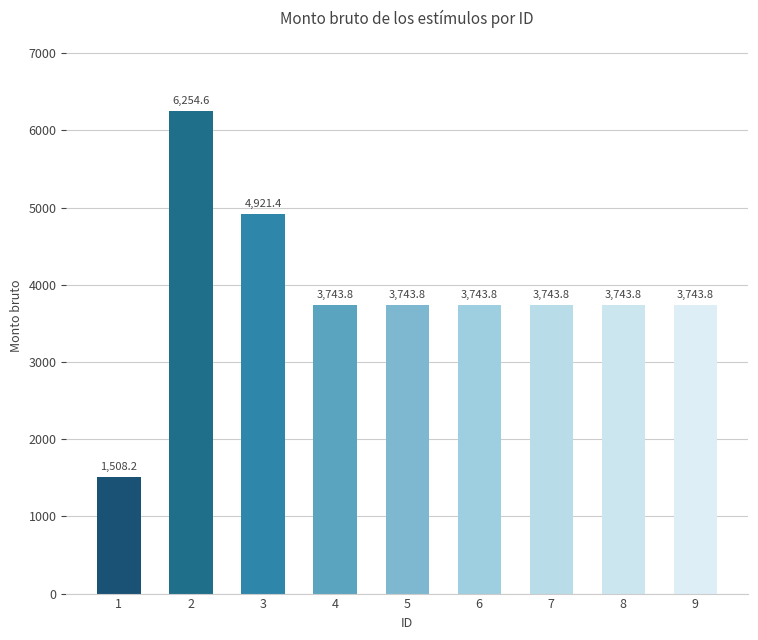

What value does the data have at 1?

1508.2